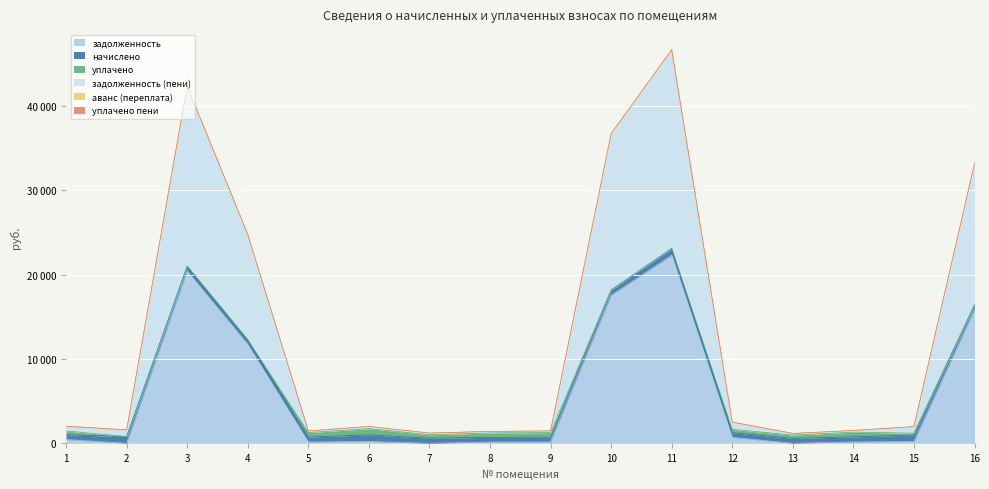

Reading left to right, extract all data points from this chart.

задолженность: 1=448.9	2=0.0	3=20418.1	4=11728.0	5=153.9	6=208.9	7=0.0	8=147.5	9=153.4	10=17555.1	11=22313.9	12=693.6	13=0.0	14=159.4	15=207.4	16=15863.0
начислено: 1=562.6	2=797.4	3=590.6	4=553.3	5=579.4	6=786.2	7=605.5	8=555.2	9=577.5	10=618.5	11=786.2	12=558.9	13=583.1	14=599.9	15=780.6	16=558.9
уплачено: 1=448.5	2=0.0	3=0.0	4=0.0	5=540.2	6=733.0	7=403.7	8=517.6	9=538.5	10=0.0	11=0.0	12=400.0	13=388.7	14=559.4	15=207.4	16=0.0
задолженность (пени): 1=563.5	2=684.8	3=21363.6	4=12503.5	5=193.1	6=262.1	7=201.8	8=185.1	9=192.5	10=18545.3	11=23572.6	12=861.4	13=194.4	14=199.9	15=781.3	16=16757.8
аванс (переплата): 1=0.0	2=113.0	3=0.0	4=0.0	5=0.0	6=0.0	7=0.0	8=0.0	9=0.0	10=0.0	11=0.0	12=0.0	13=0.0	14=0.0	15=0.0	16=0.0
уплачено пени: 1=0.5	2=0.0	3=0.0	4=0.0	5=0.0	6=0.0	7=0.0	8=0.0	9=0.0	10=0.0	11=0.0	12=0.0	13=0.0	14=0.0	15=0.0	16=0.0